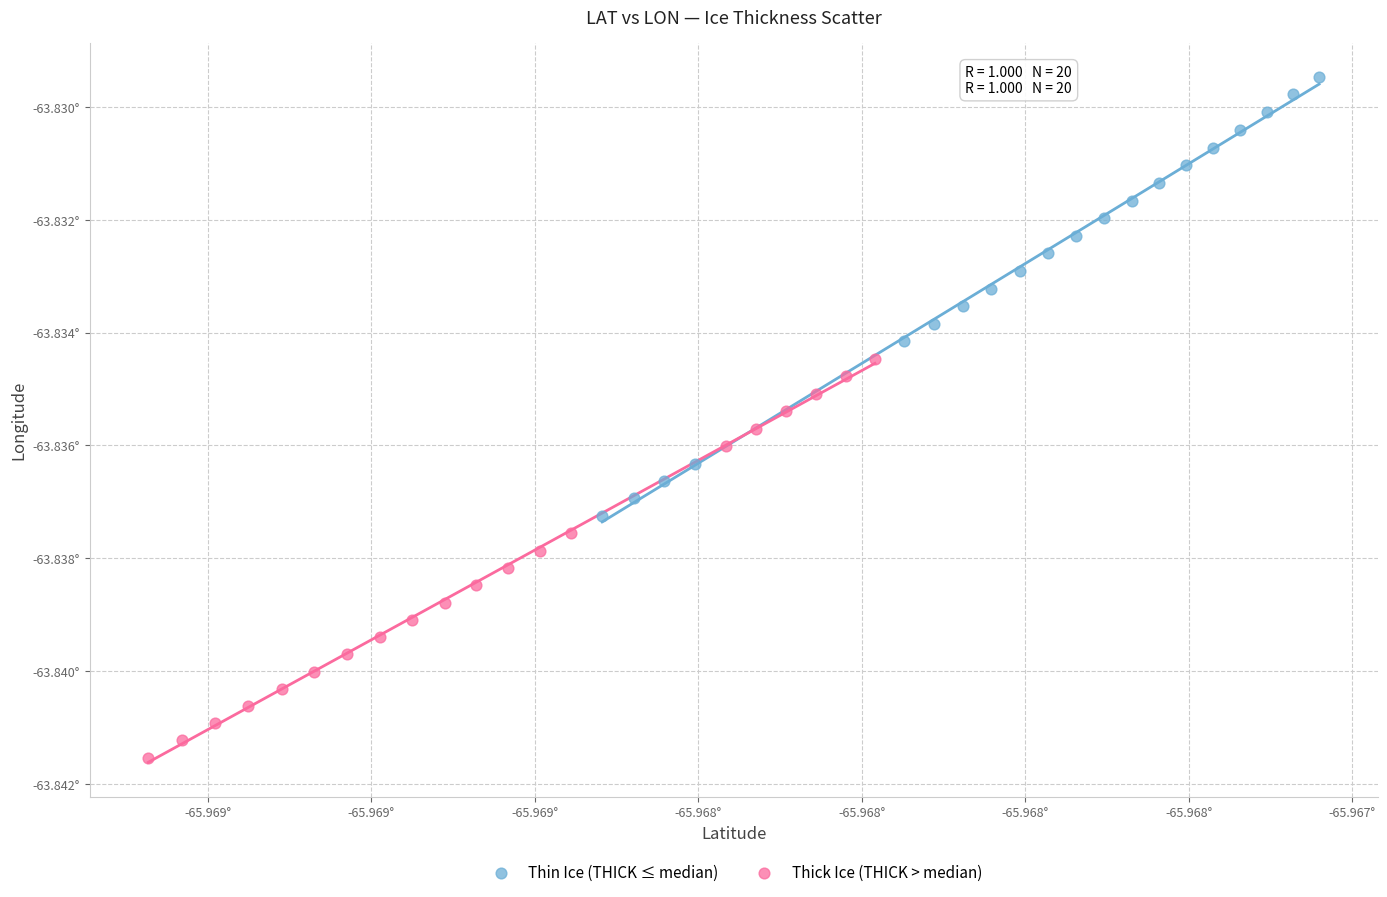

Which series has the largest Y range (max minus min)?

Thin Ice (THICK ≤ median)